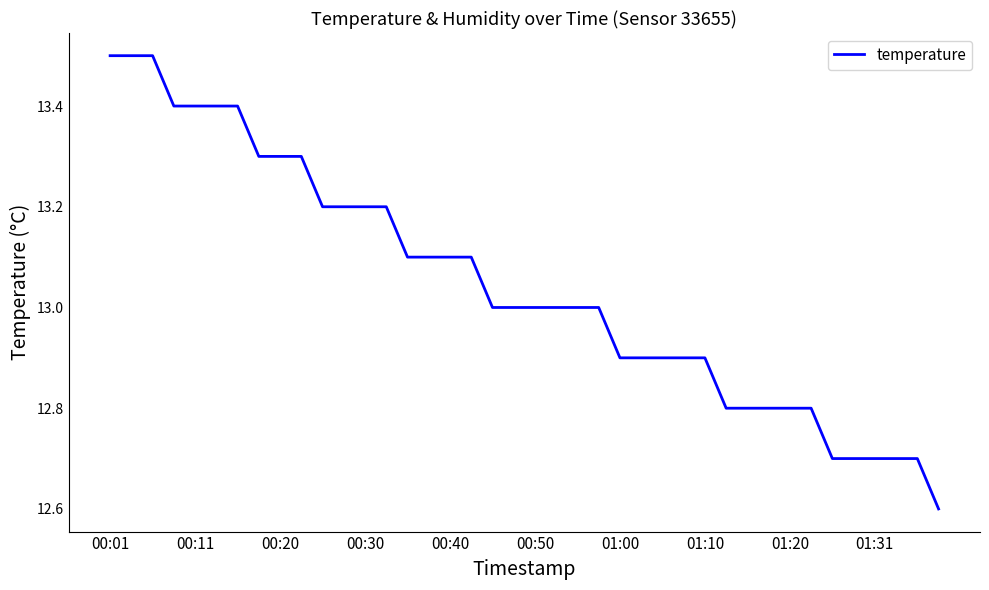

What is the difference between the maximum and minimum values?

0.9